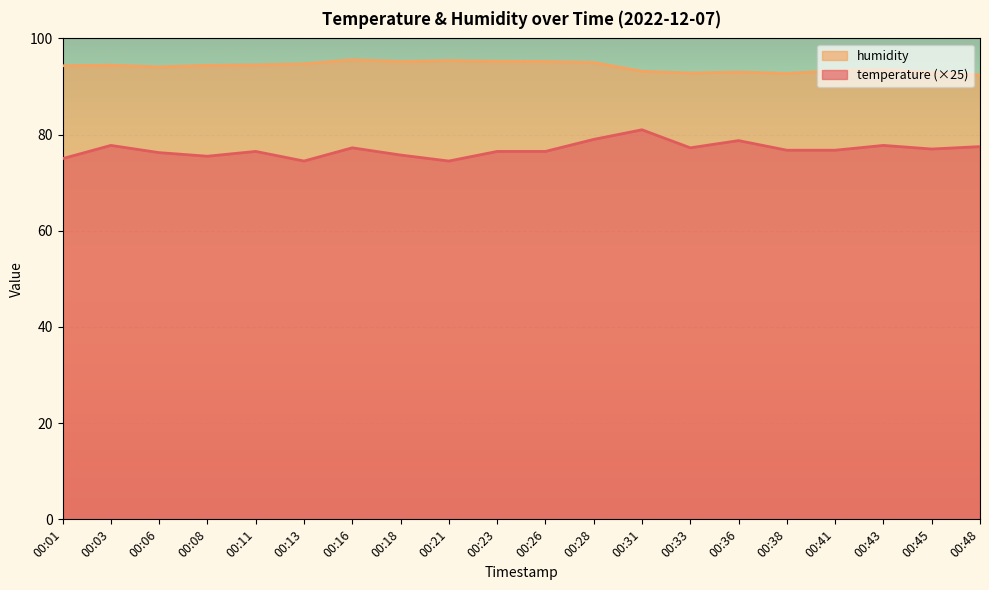

How many data points in temperature are less than 76?

5